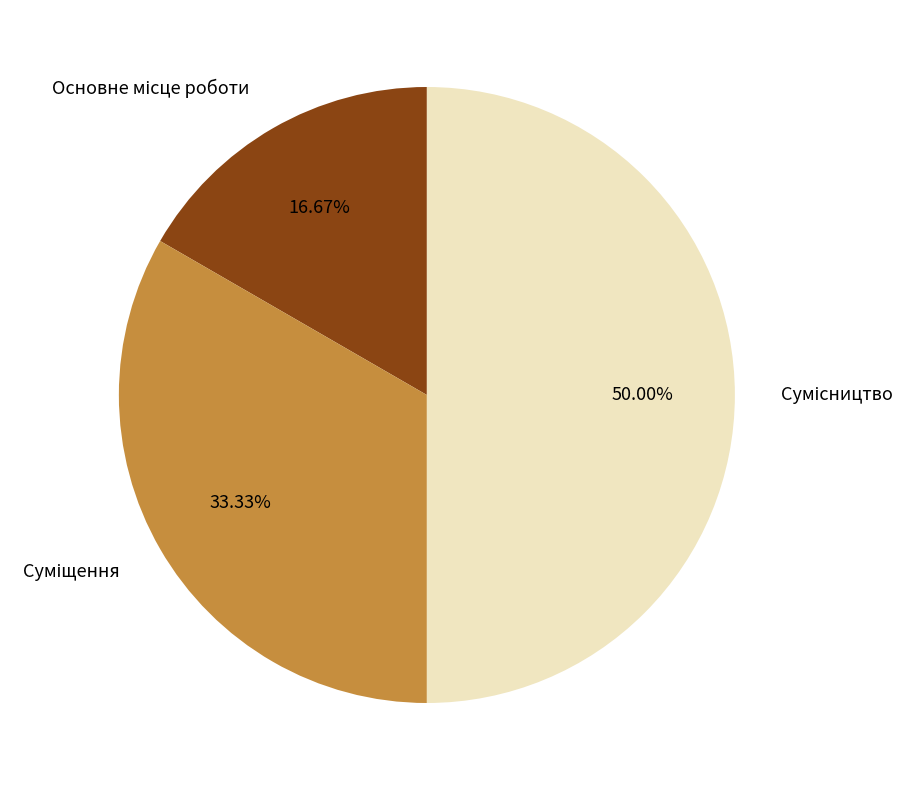

True or false: Суміщення accounts for 45% of the total.

False